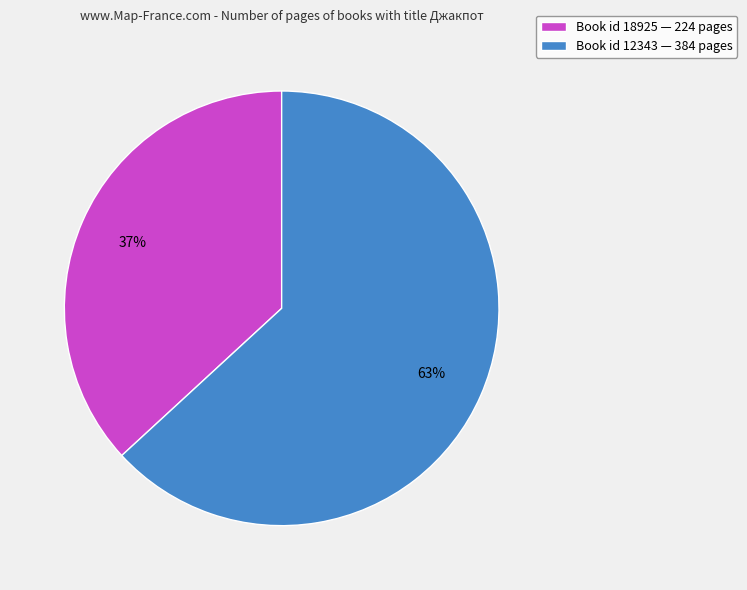

To the nearest percent, what is the difference between the largest and smallest slice percentages?

26%